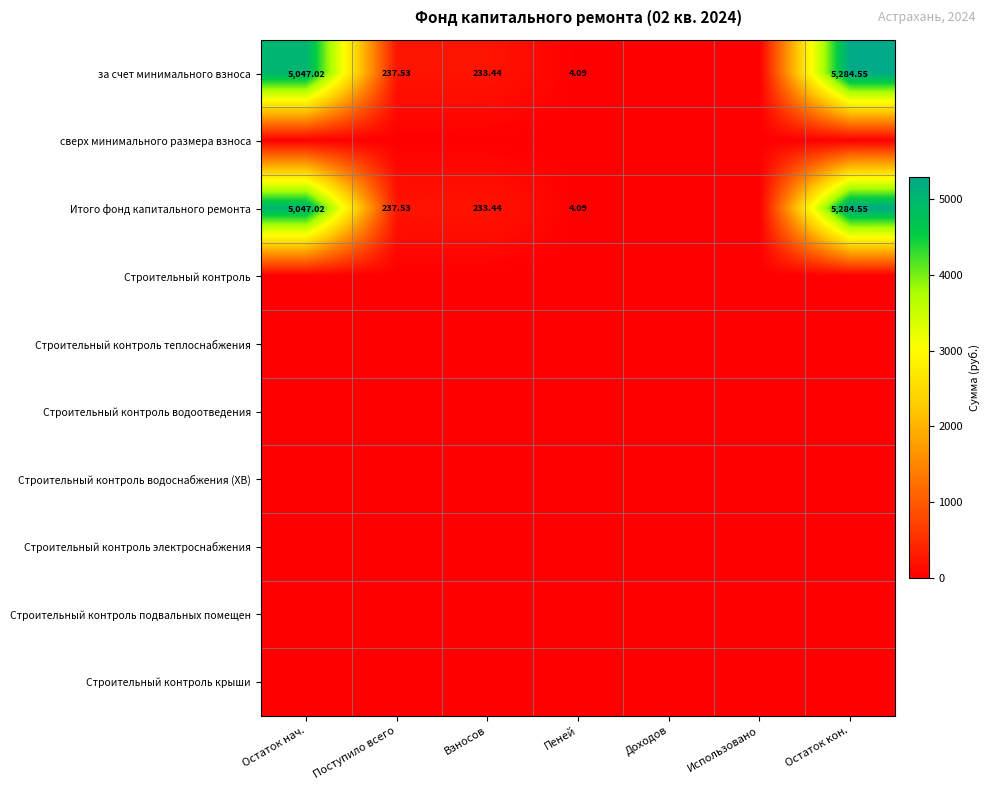

The Итого фонд капитального ремонта series shows 2648.7 at Использовано. True or false?

False